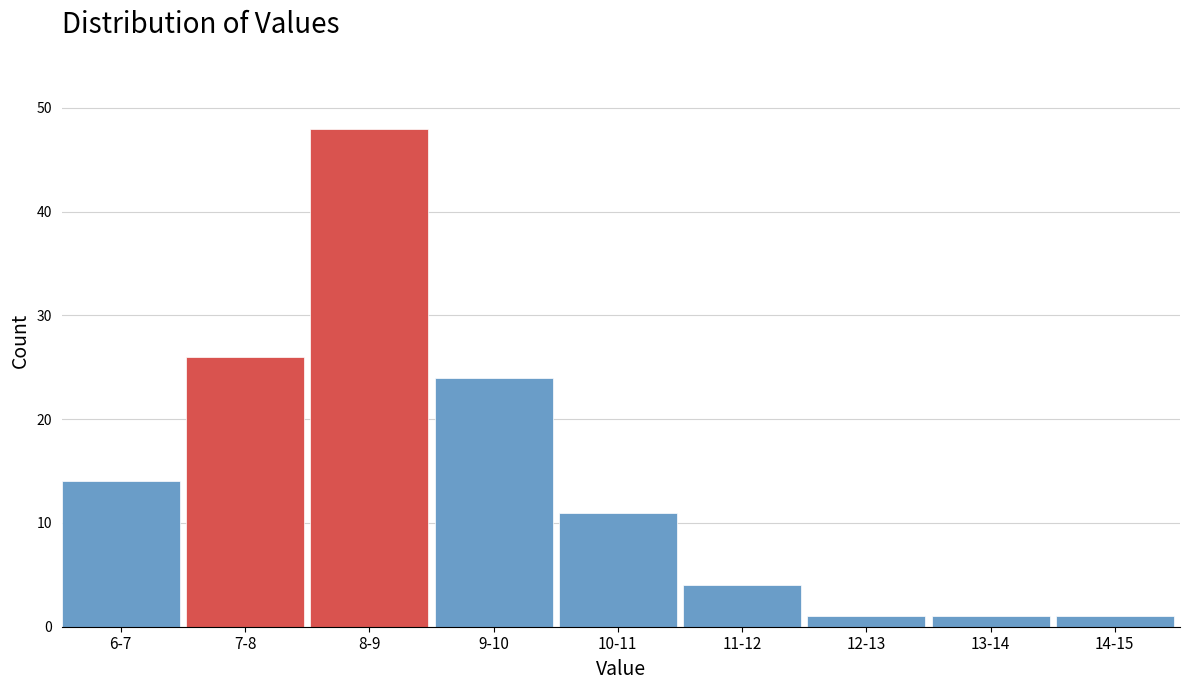

Reading left to right, transcribe all the data shown in this chart.

6-7=14	7-8=26	8-9=48	9-10=24	10-11=11	11-12=4	12-13=1	13-14=1	14-15=1